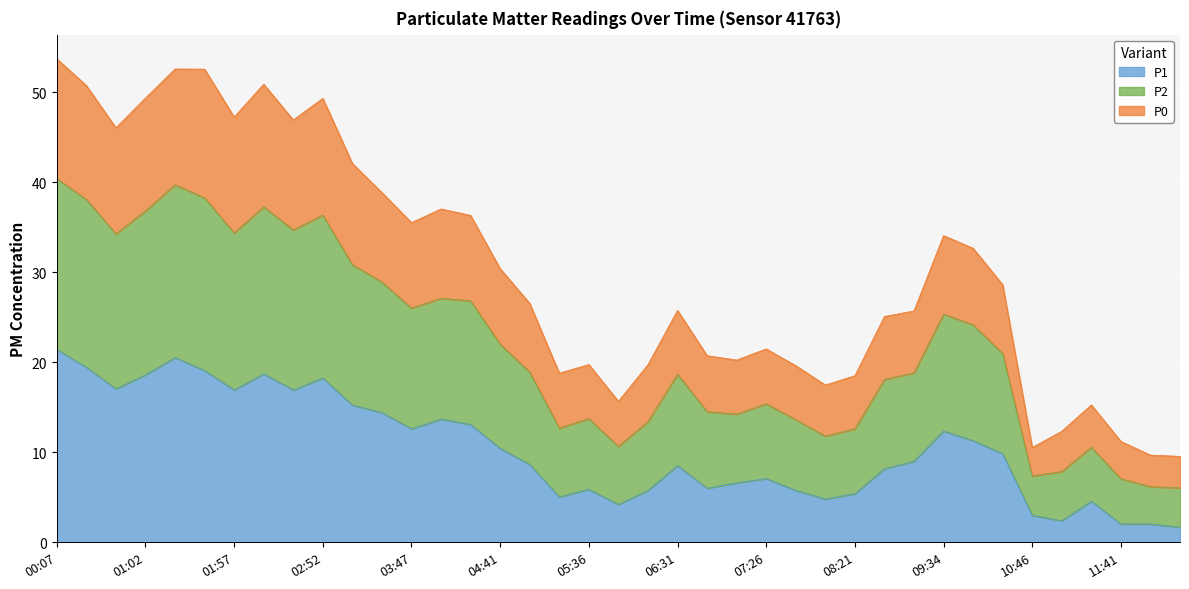

Which has a higher value, 05:18 or 11:23?

05:18